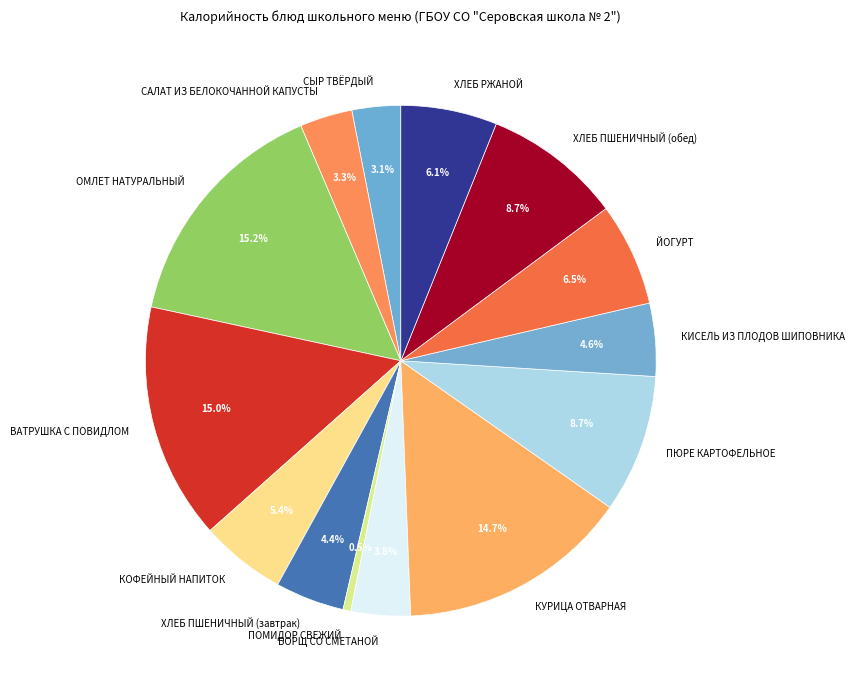

Which category has the smallest portion of the pie?

ПОМИДОР СВЕЖИЙ